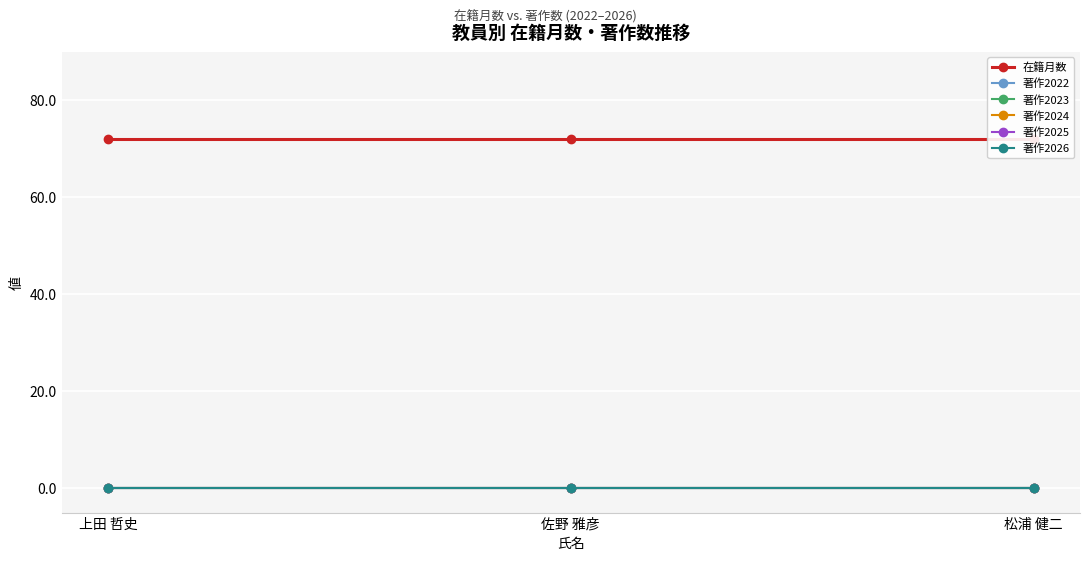

Which category has the lowest value across all series?

上田 哲史